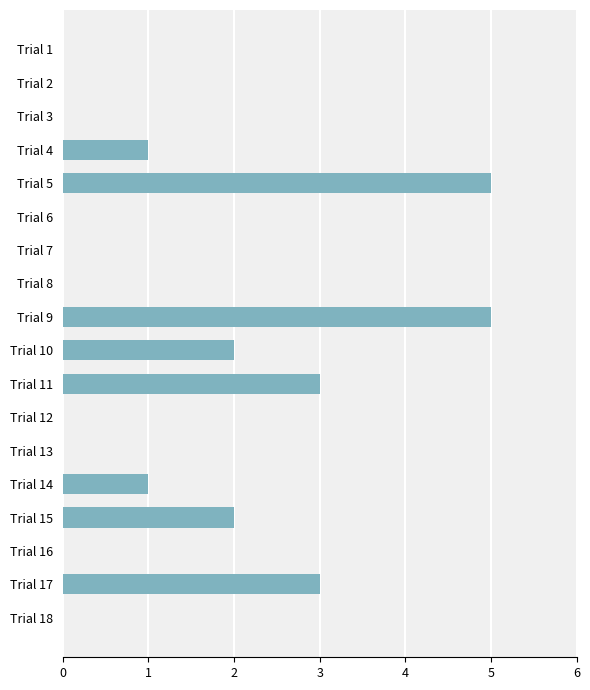

Reading top to bottom, list all the values displayed in this chart.

Trial 1=0	Trial 2=0	Trial 3=0	Trial 4=1	Trial 5=5	Trial 6=0	Trial 7=0	Trial 8=0	Trial 9=5	Trial 10=2	Trial 11=3	Trial 12=0	Trial 13=0	Trial 14=1	Trial 15=2	Trial 16=0	Trial 17=3	Trial 18=0